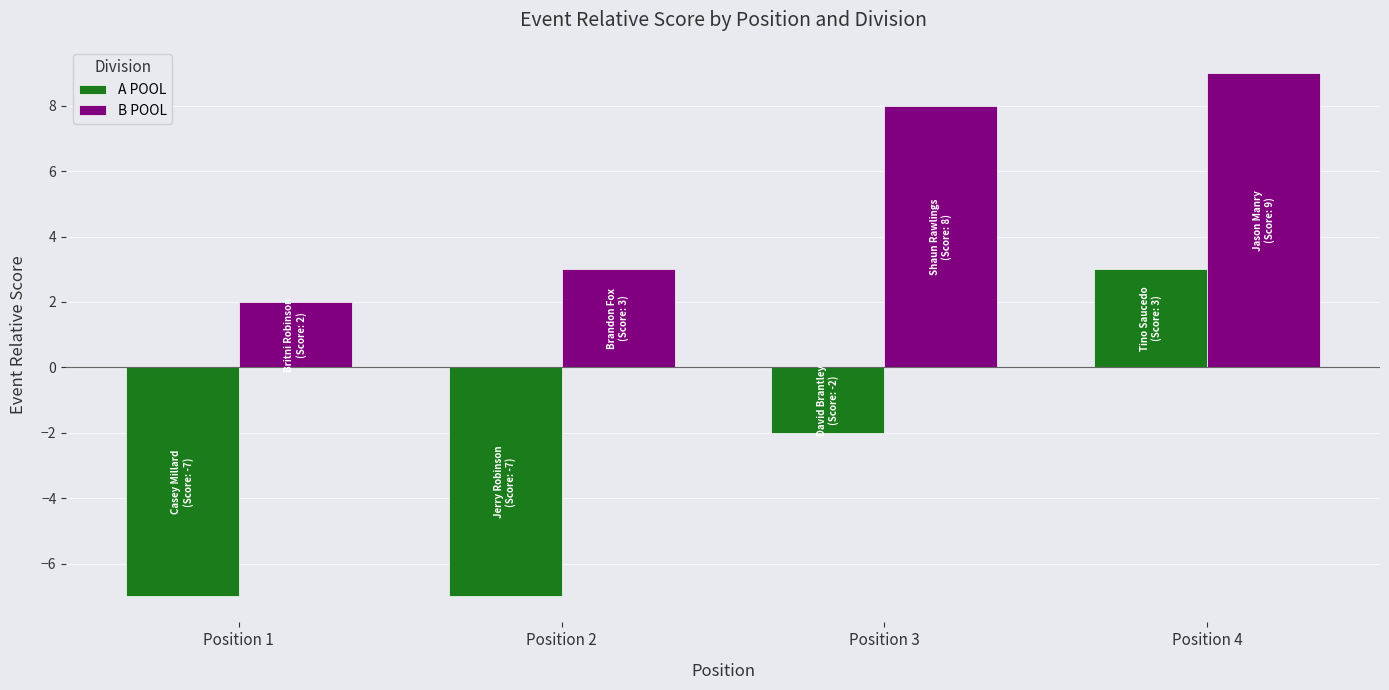

What is the maximum value shown in the chart?

9